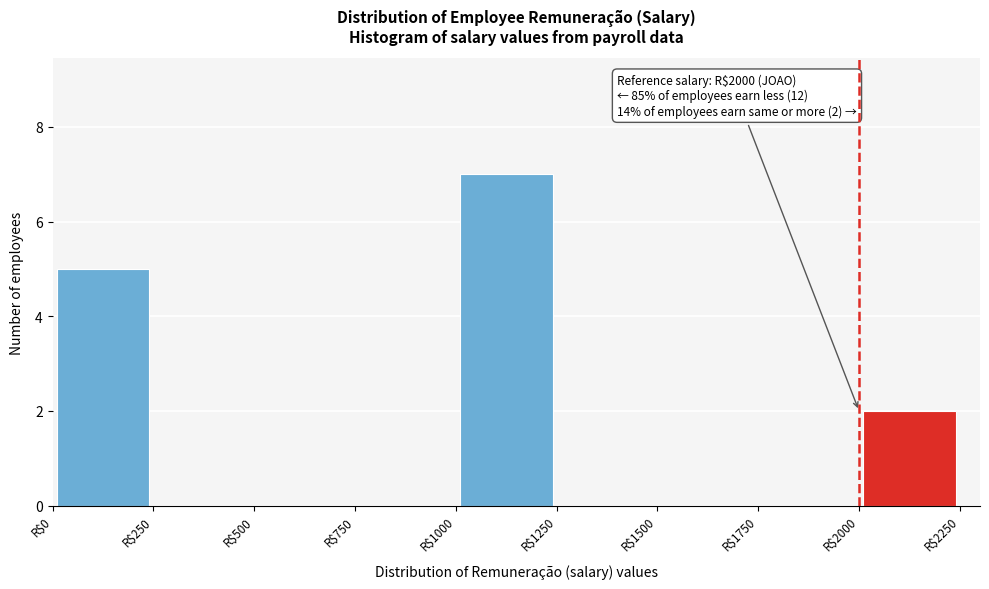

Which range on the x-axis has the tallest bar?

1000 to 1250